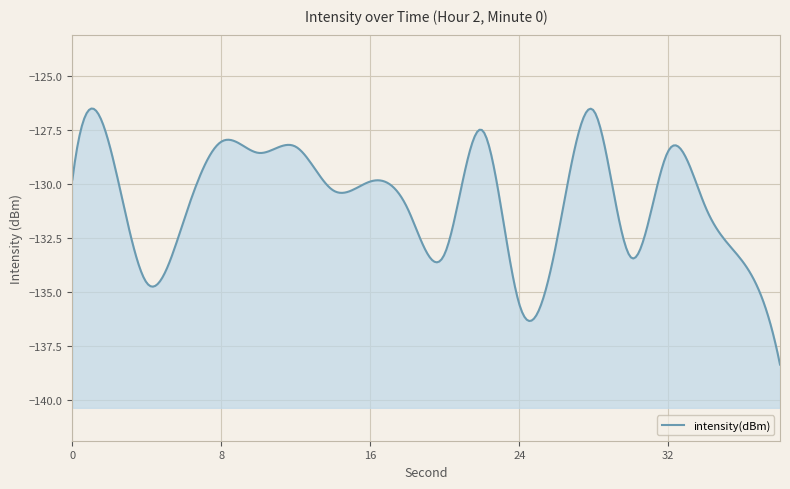

What is the difference between the maximum and minimum values?

11.7